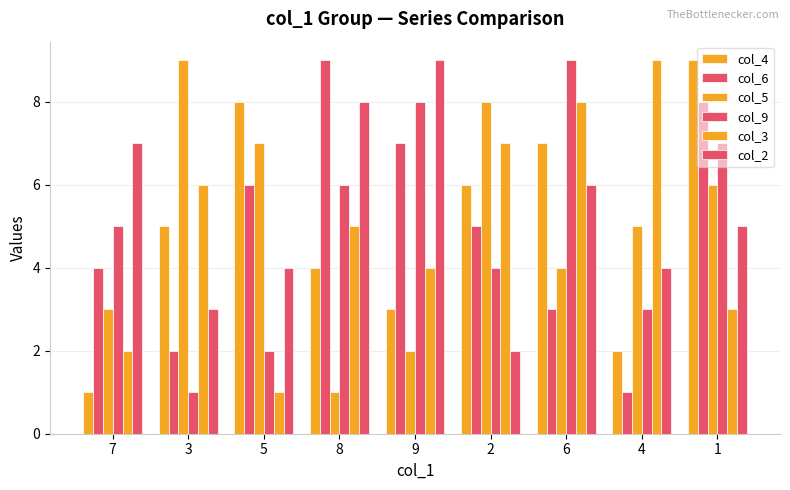

At which category is the sum across all series the highest?

1